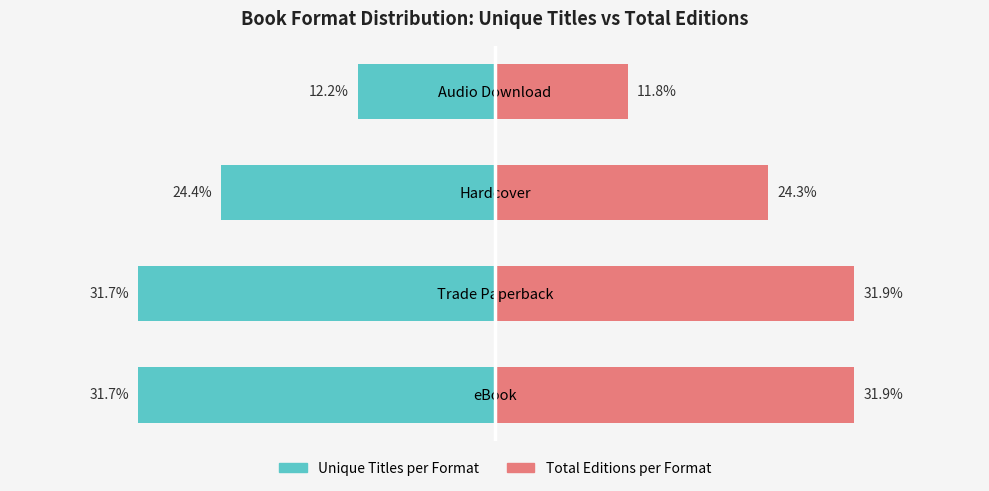

Between Trade Paperback and Audio Download, which is larger?

Audio Download